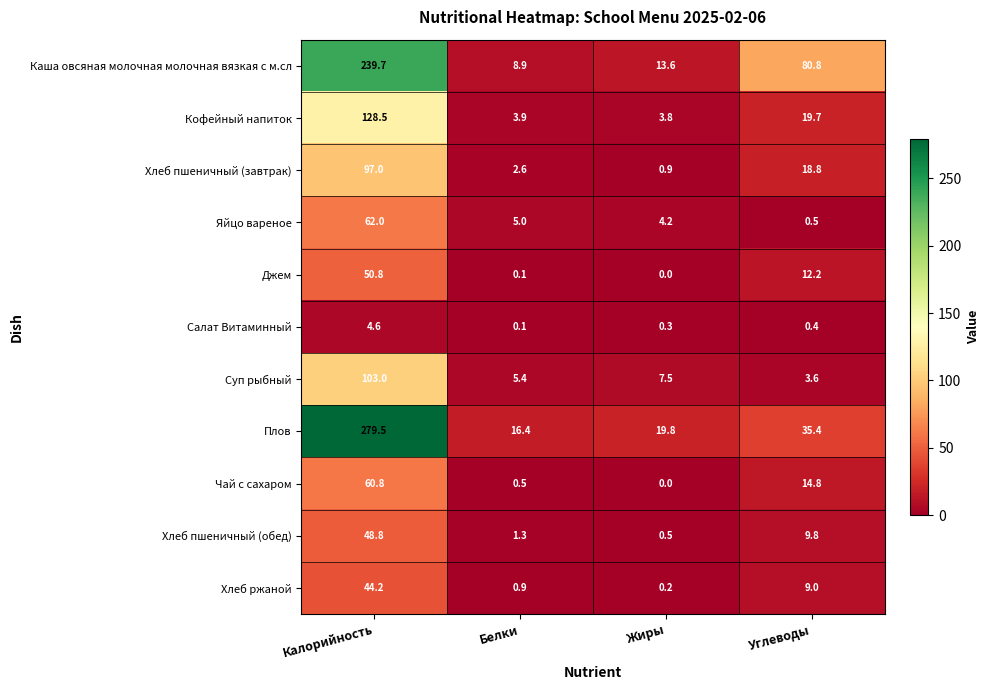

What is the total value across all series at Белки?

45.1